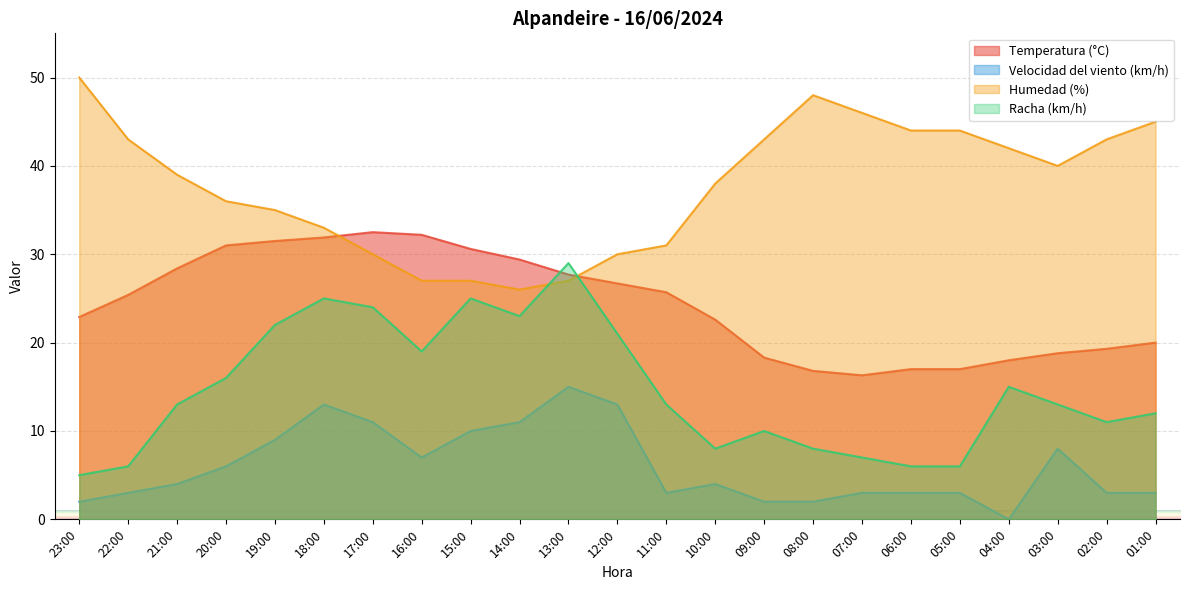

What is the label of the 1st point from the left?

23:00